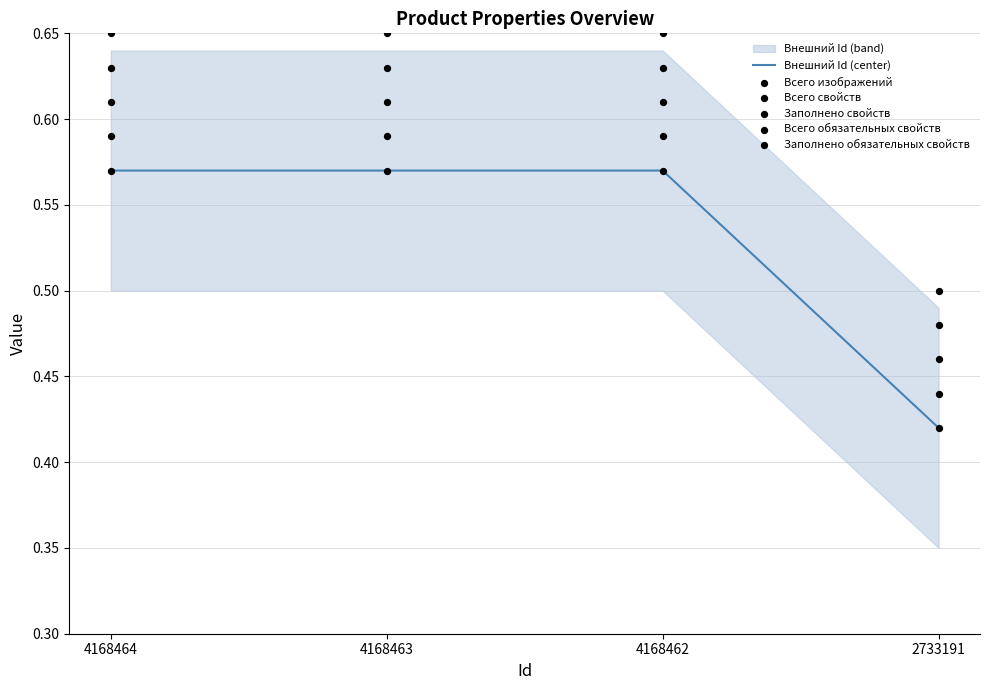

The Внешний Id (center) series shows 0.1 at 4168462. True or false?

False